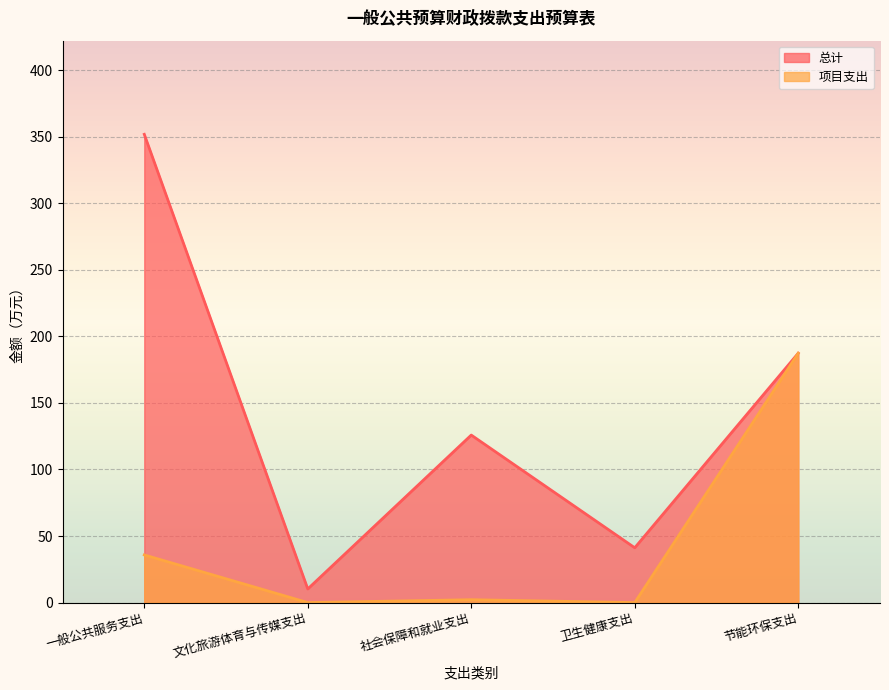

How many data points in 项目支出 are less than 2?

2